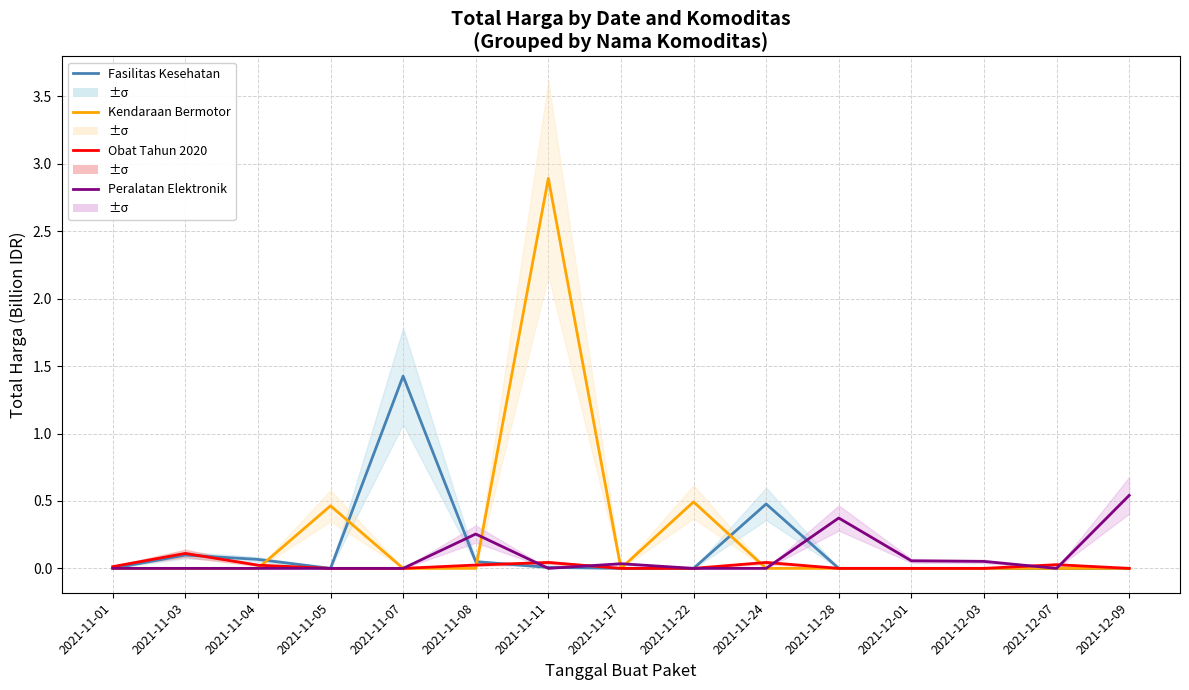

Between which two adjacent categories do Kendaraan Bermotor and Peralatan Elektronik first intersect?

2021-11-08 and 2021-11-11